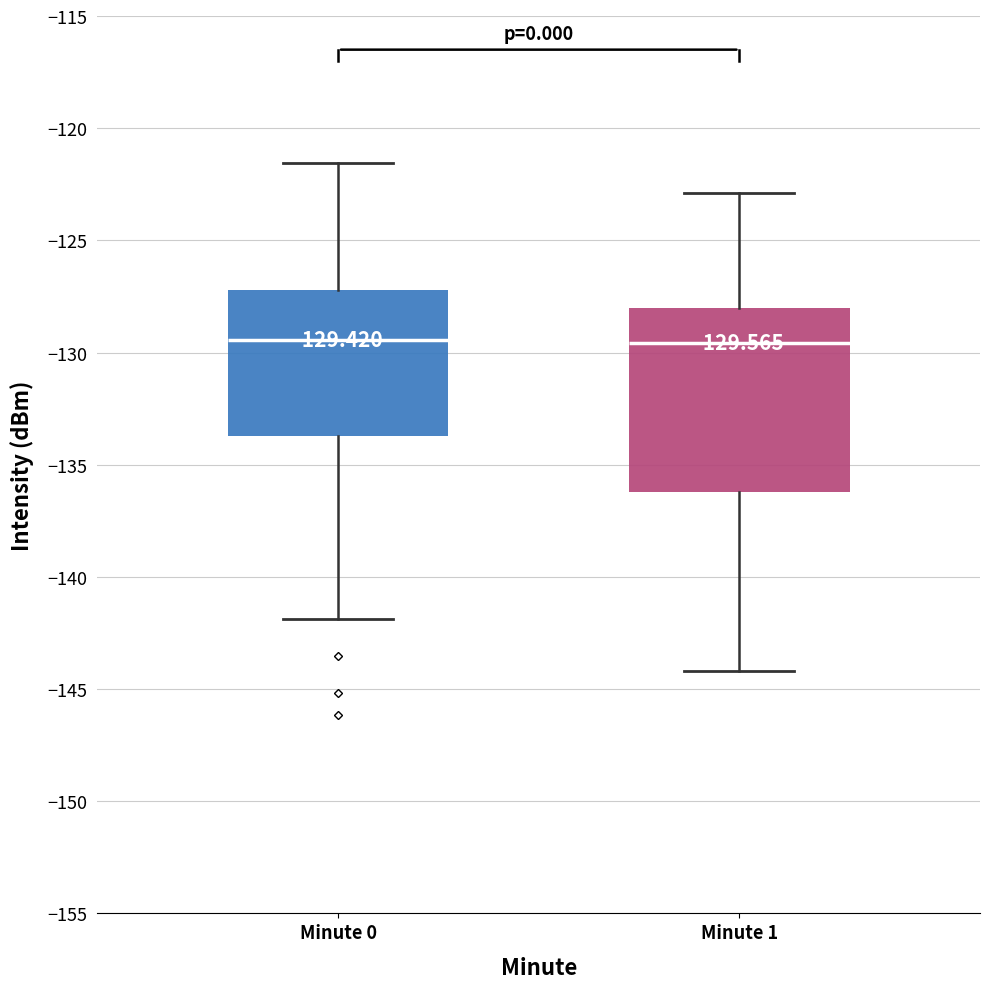

Comparing the boxes themselves (not the whiskers), which one is the tallest?

Minute 1